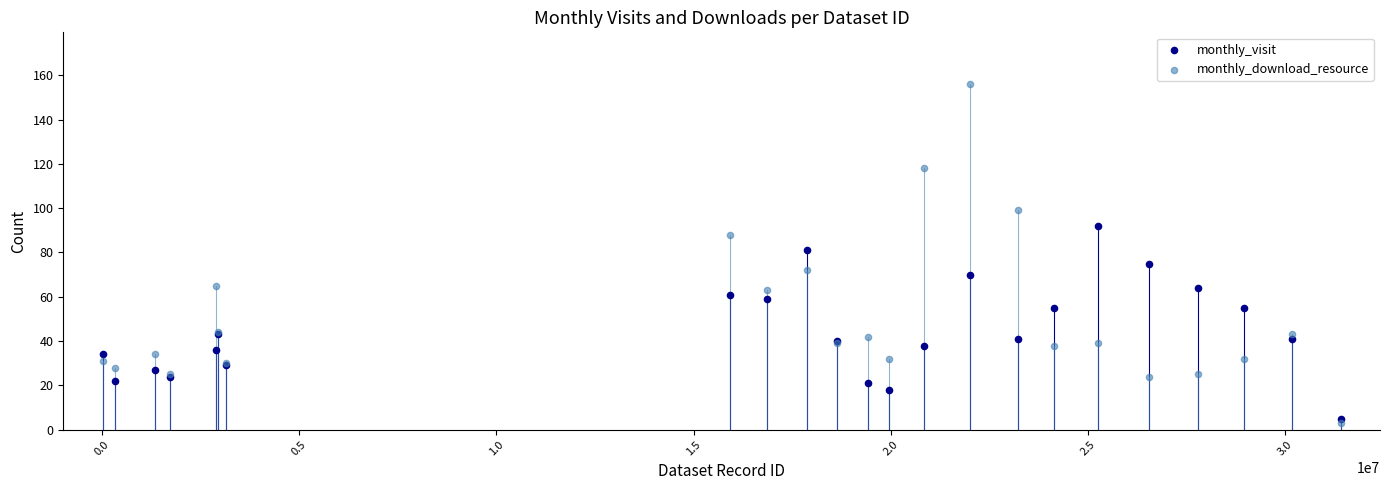

In the monthly_download_resource series, what Y value is closest to 79?

72